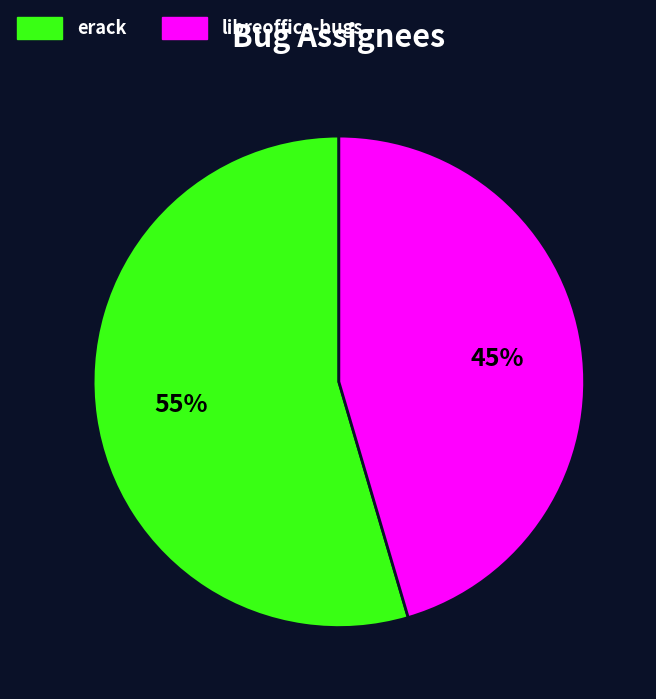

Do erack and libreoffice-bugs together represent more than half of the pie?

Yes